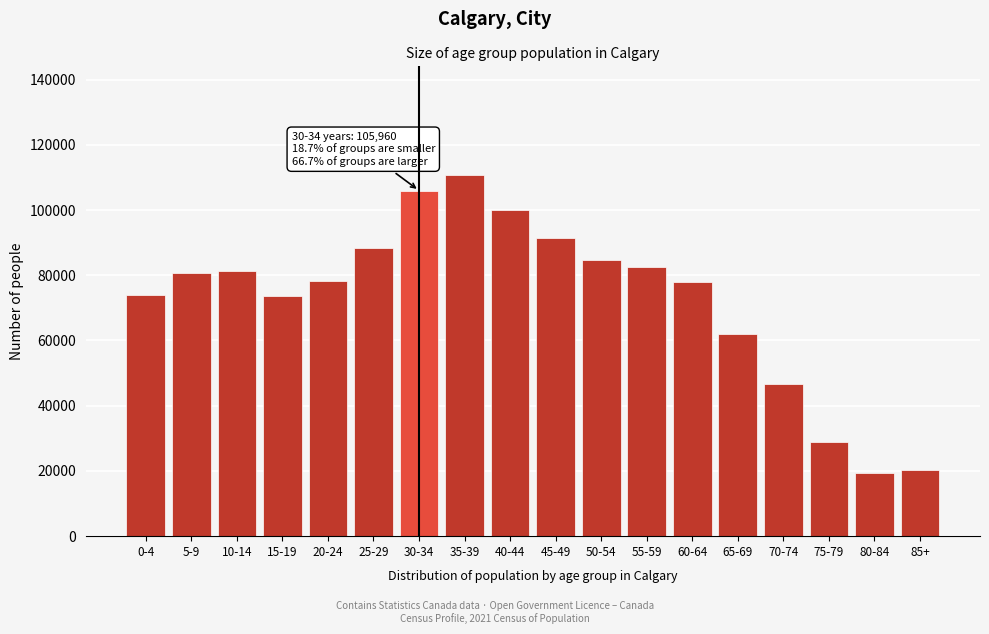

The value at 65-69 is 62120. True or false?

True